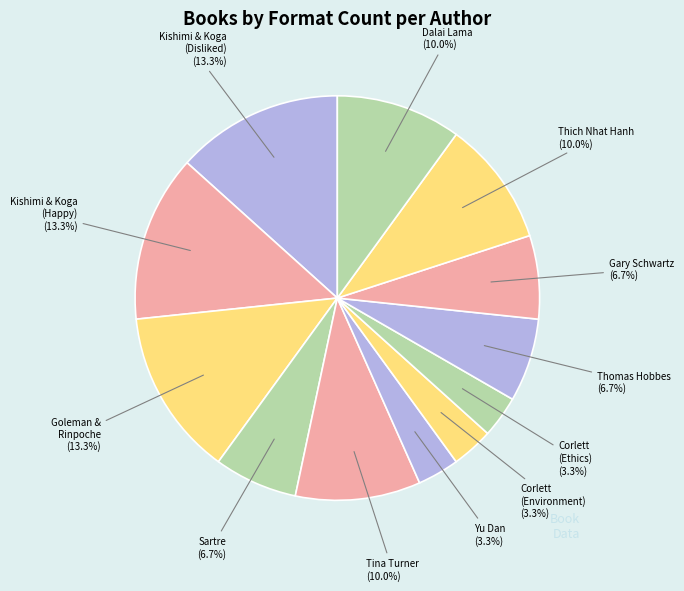

Rank the categories by value from lowest to highest.

Yu Dan, Ian James Corlett (E Is for Environment), Ian James Corlett (E Is for Ethics), Jean-Paul Sartre, Thomas Hobbes, Gary E. Schwartz, Tina Turner, Thich Nhat Hanh, His Holiness the Dalai Lama, Ichiro Kishimi & Fumitake Koga (Courage to Be Disliked), Ichiro Kishimi & Fumitake Koga (Courage to Be Happy), Daniel Goleman & Tsoknyi Rinpoche